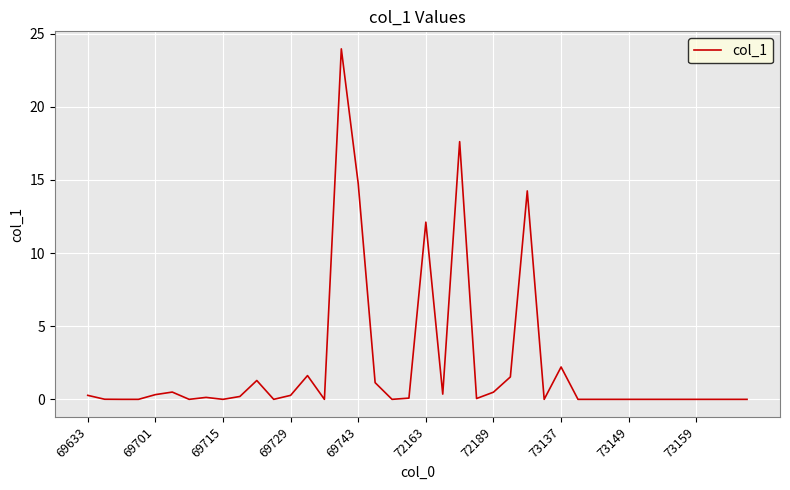

What is the difference between the maximum and minimum values?

24.0